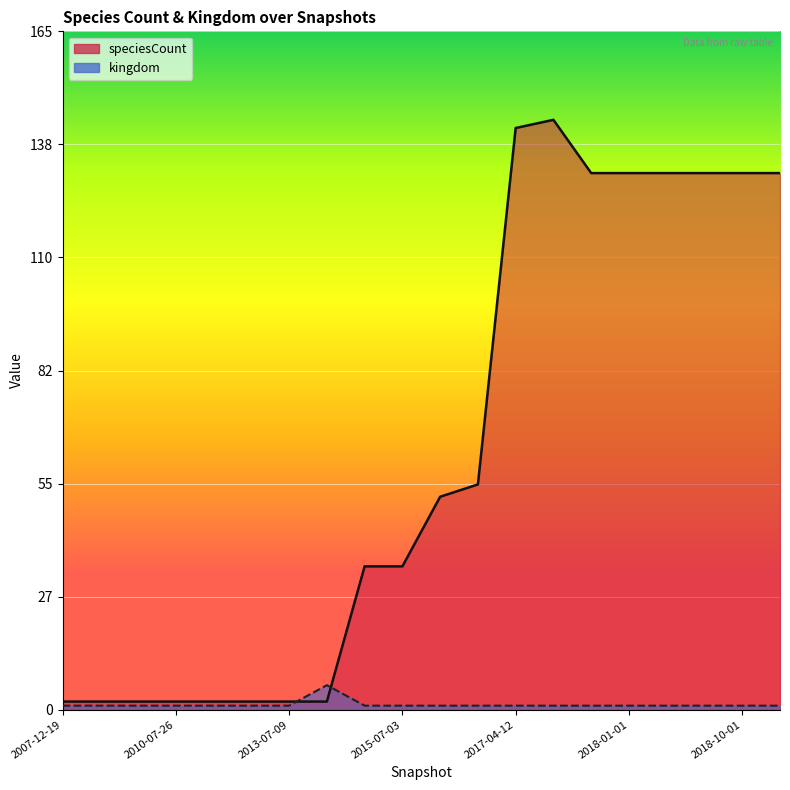

What is the smallest value displayed?

1